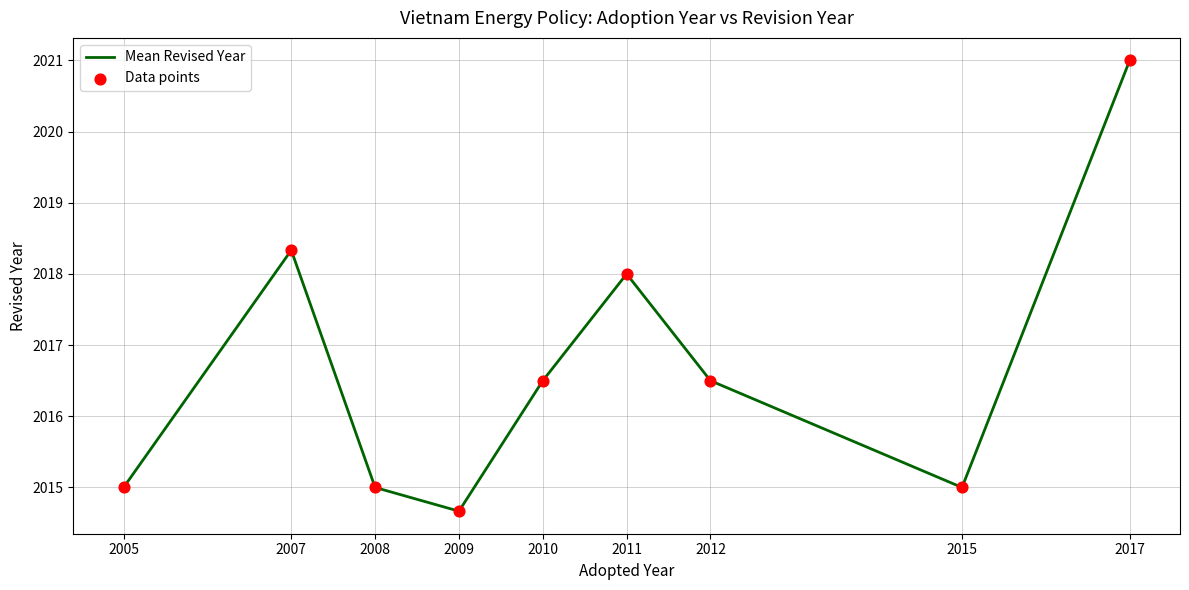

What is the ratio of the value at 2009 to the value at 2011?

1.0